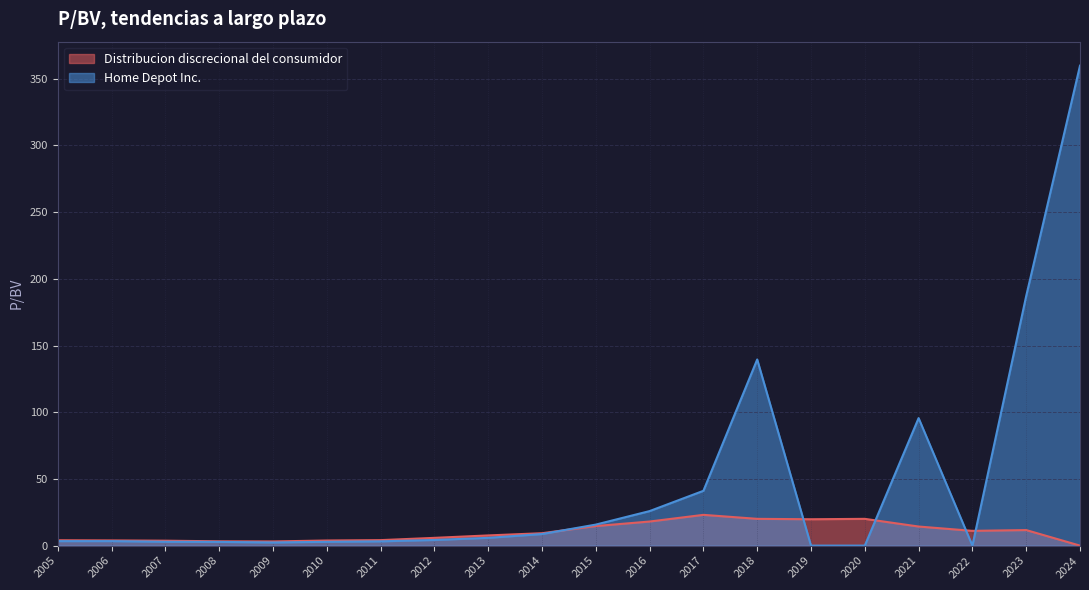

Which series has the largest total across all categories?

Home Depot Inc.